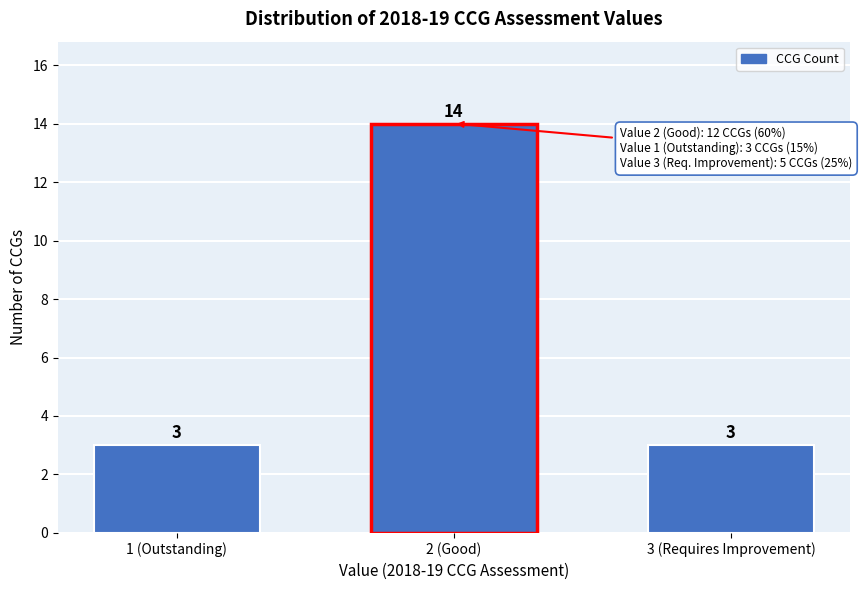

Reading left to right, extract all data points from this chart.

3	14	3